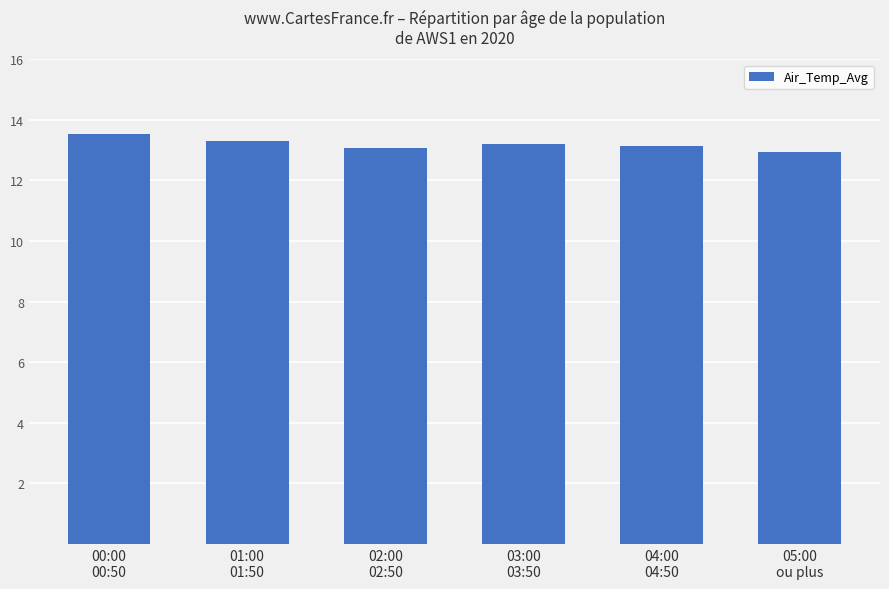

Reading left to right, extract all data points from this chart.

13.6	13.3	13.1	13.2	13.2	12.9